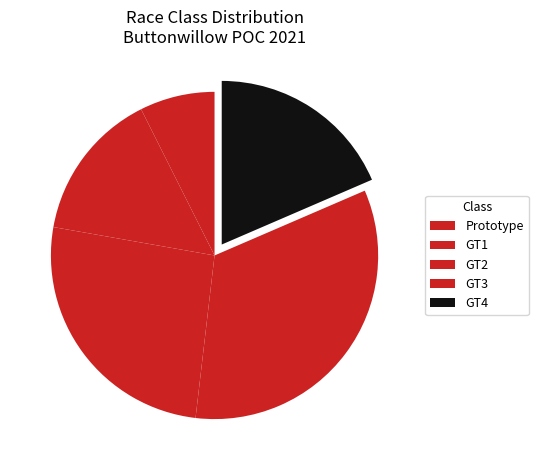

Is it true that Prototype is 7% of the pie?

True